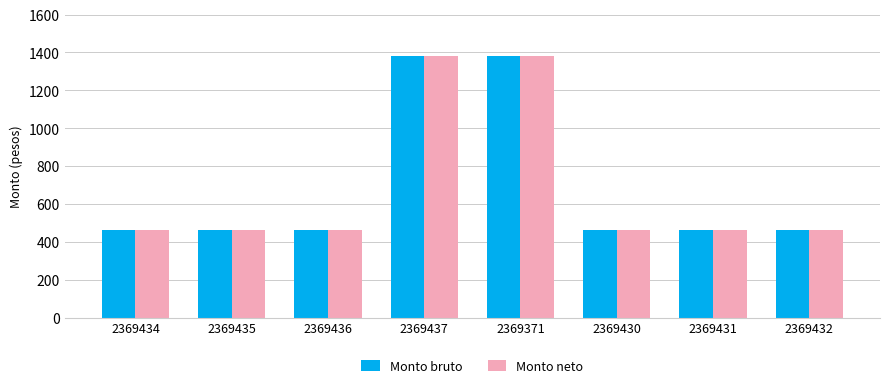

What is the greatest value displayed?

1382.2